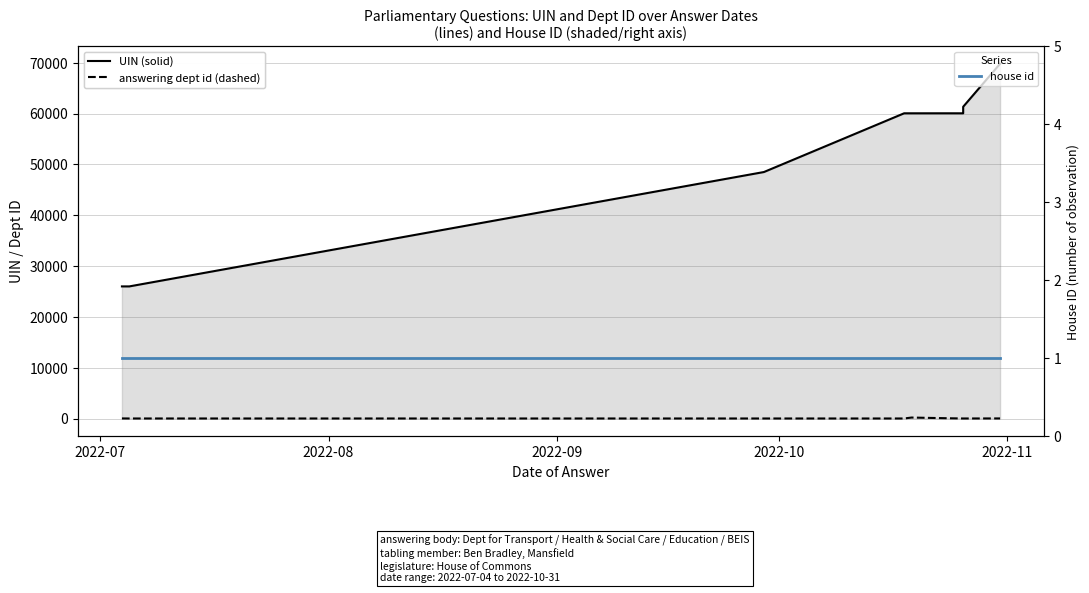

Reading left to right, list all the values displayed in this chart.

UIN: 25994	25993	48490	60041	60040	60042	60038	60039	61325	69783
answering dept id: 27	17	17	17	201	60	17	17	17	27
house id: 1	1	1	1	1	1	1	1	1	1